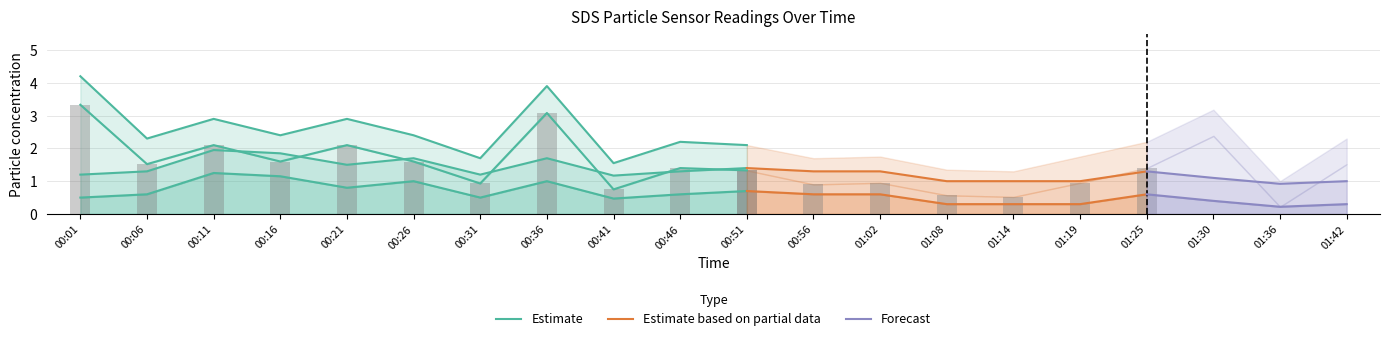

At how many categories does at least one series exceed 0?

20